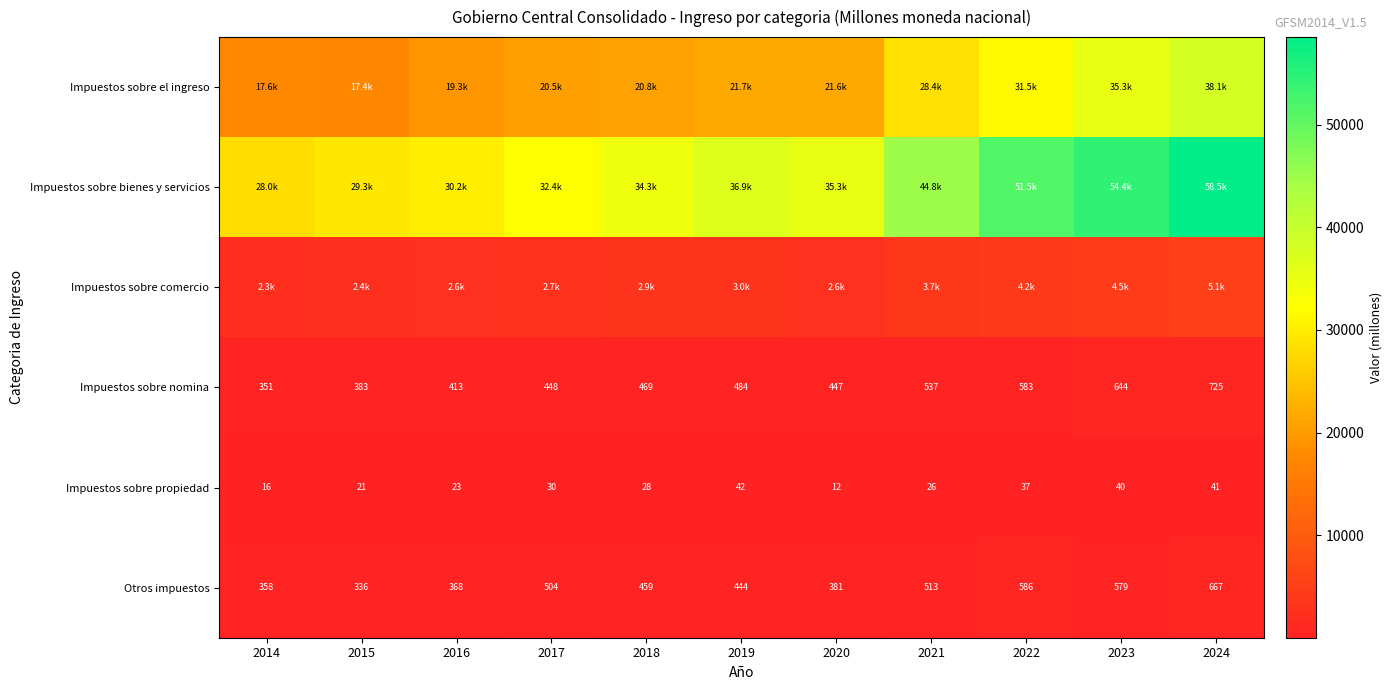

Is the value of Impuestos sobre nomina at 2015 greater than the value of Otros impuestos at 2019?

No